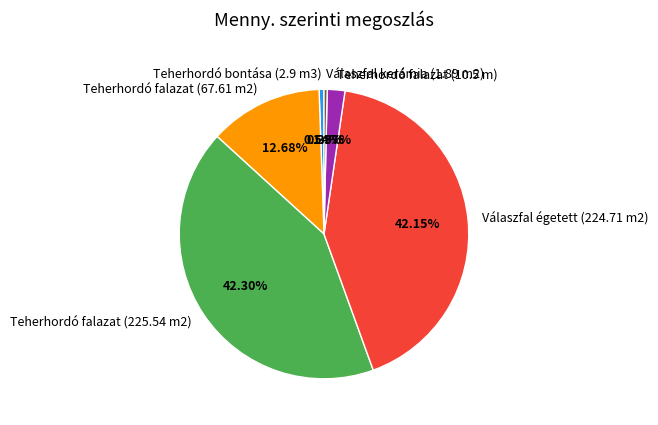

Between Teherhordó falazat (225.54 m2) and Teherhordó bontása (2.9 m3), which is larger?

Teherhordó falazat (225.54 m2)